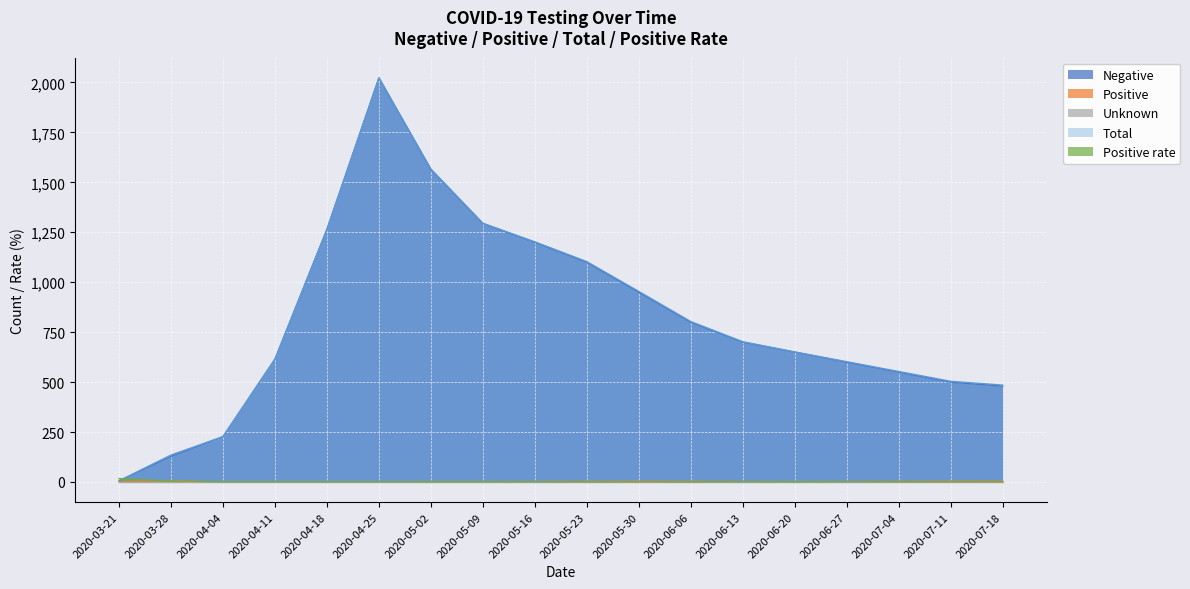

What is the maximum value for Total?

2023.0